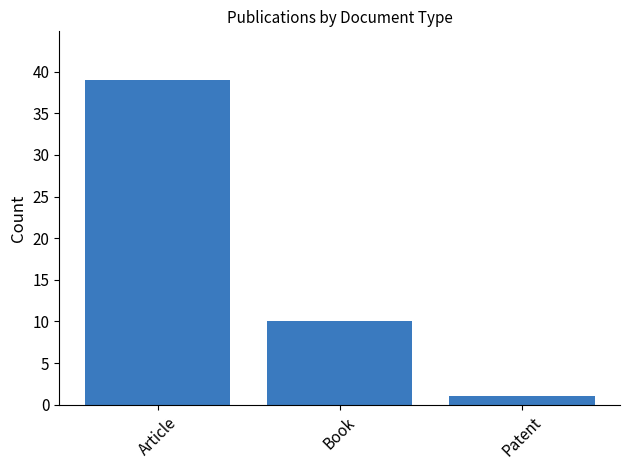

Where is the data nearest to the value 20?

Book